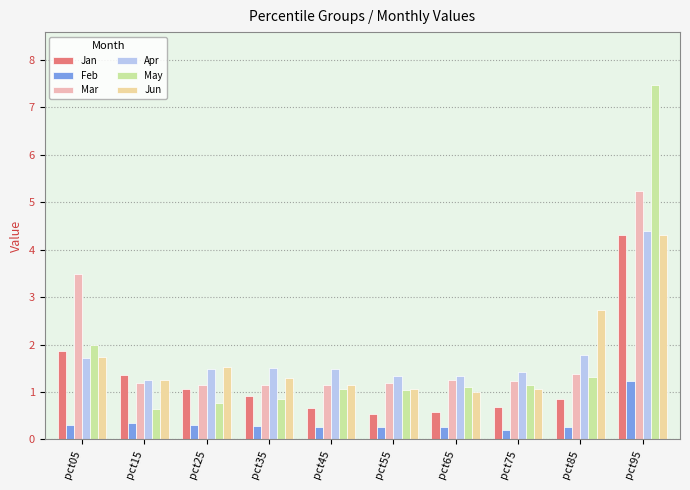

What is the value of the Jun bar at the 6th from the left?

1.1